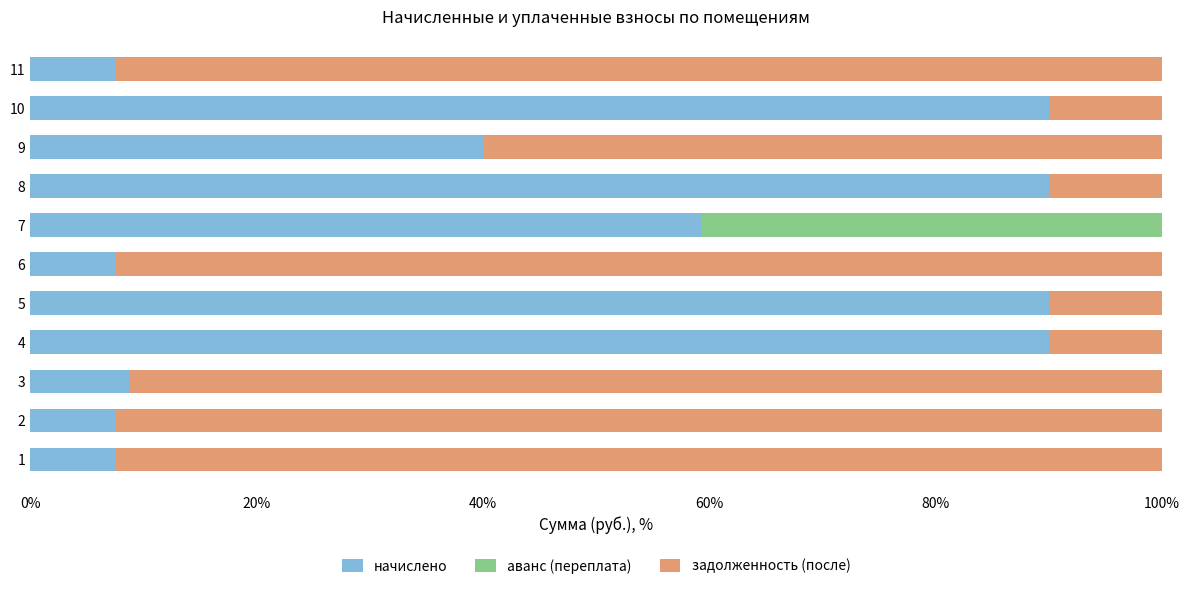

What is the highest value of the начислено series?

90.0